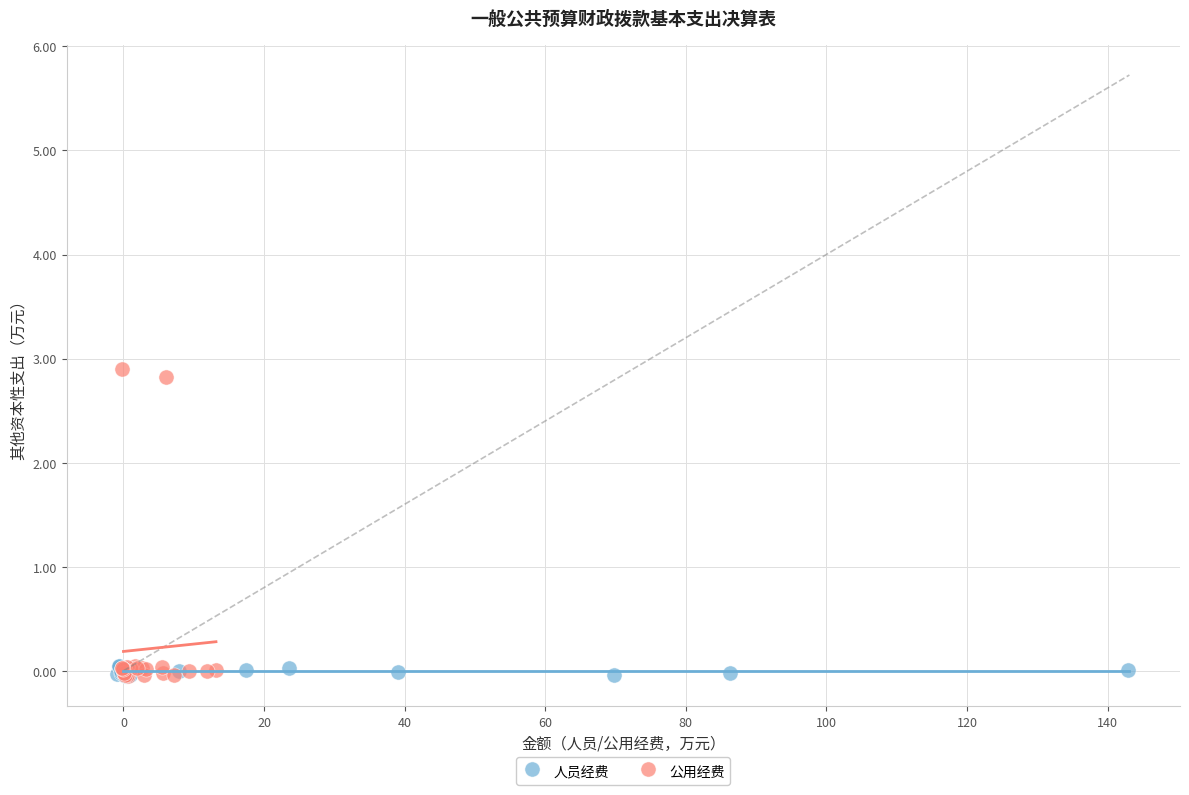

Which series reaches the maximum Y coordinate?

公用经费